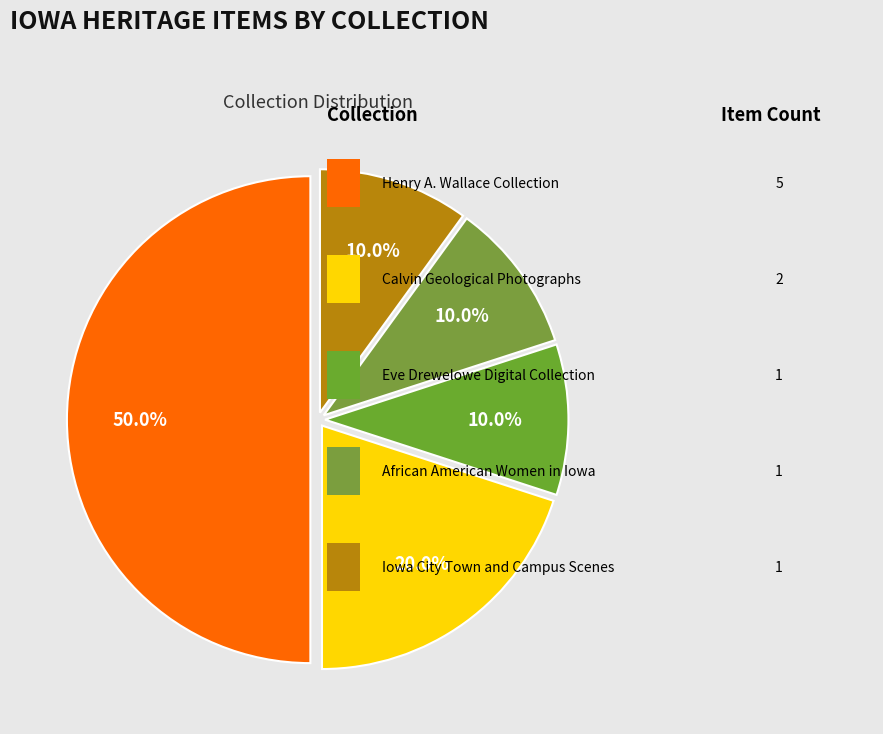

Does any single category account for the majority?

No